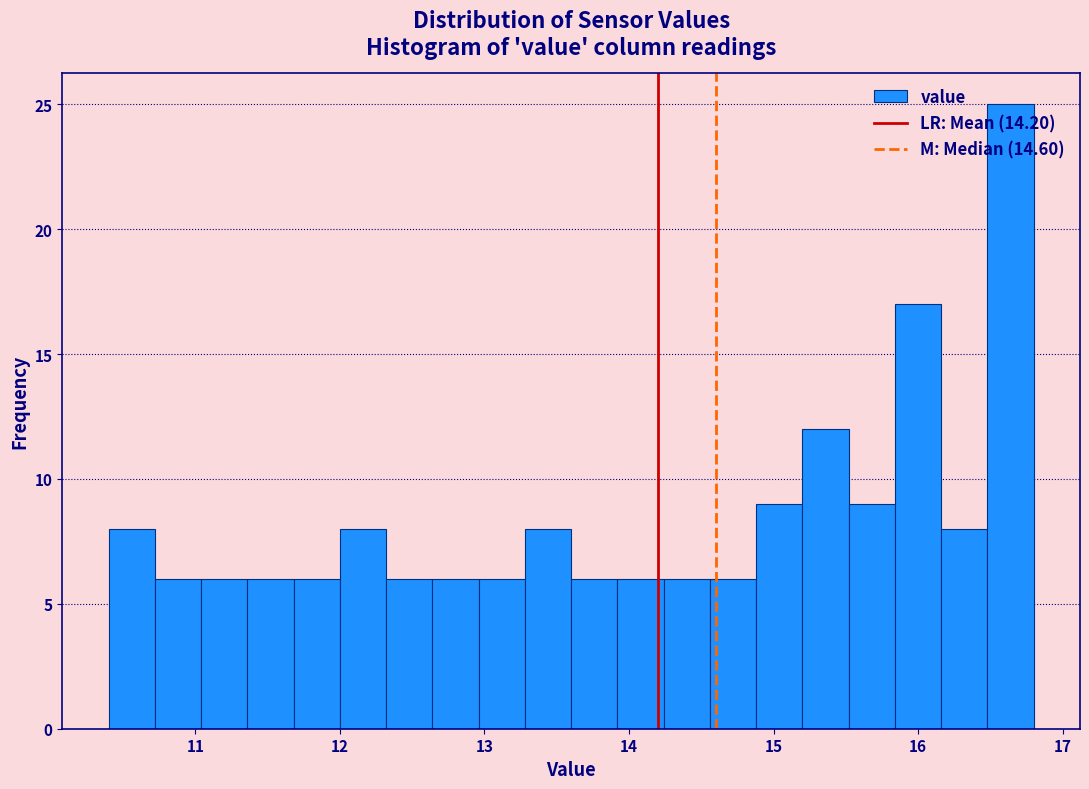

Around what value on the x-axis is the tallest bar? Give the approximate position of its centre, as read against the axis.

16.6